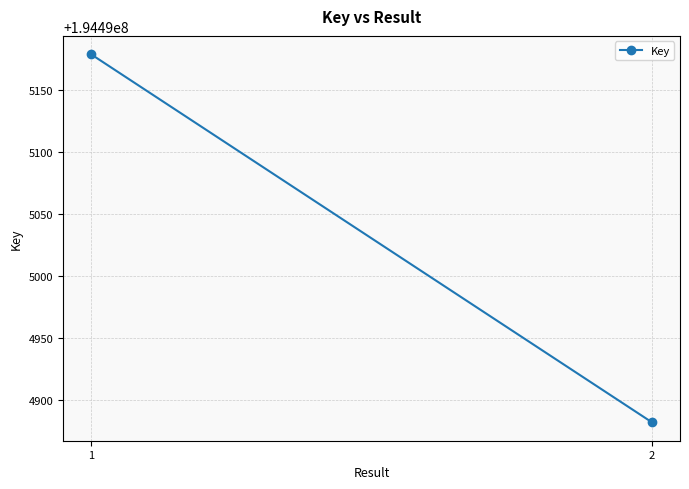

What is the value of the 1st point from the left?

194495179